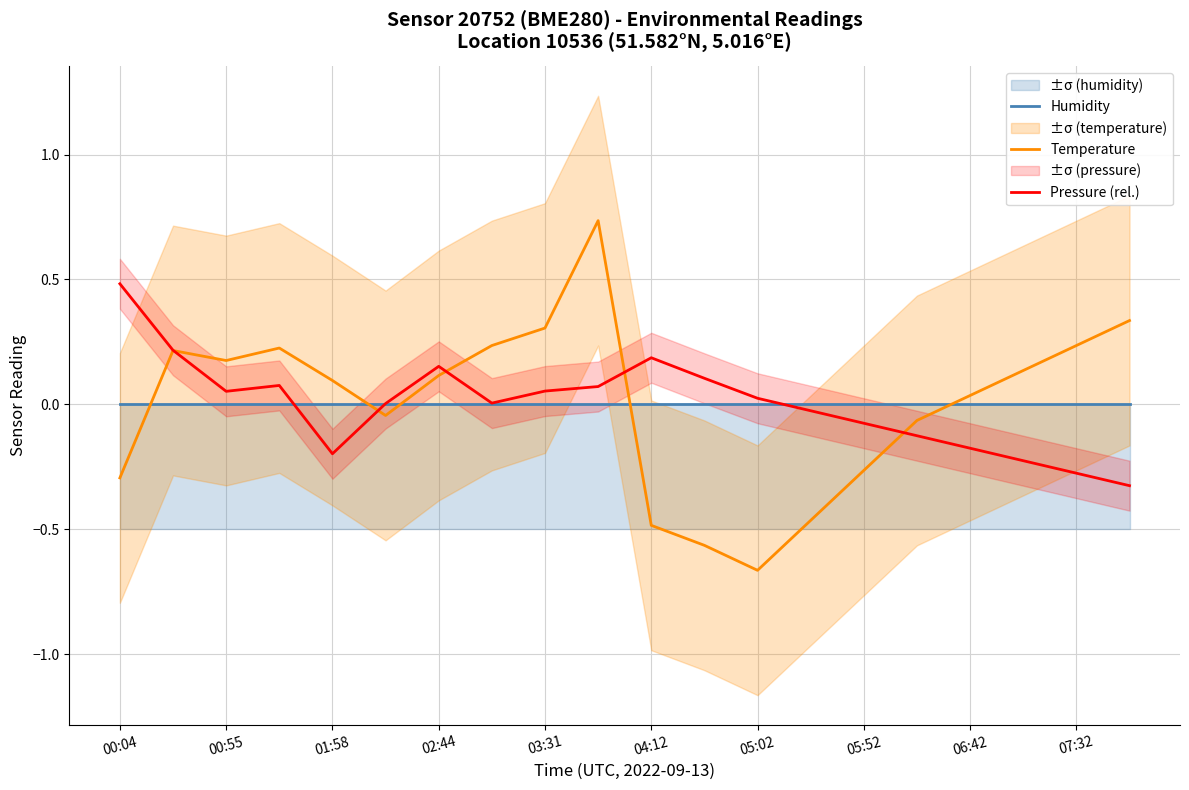

The Pressure (rel.) series shows -0.3 at 07:32. True or false?

True